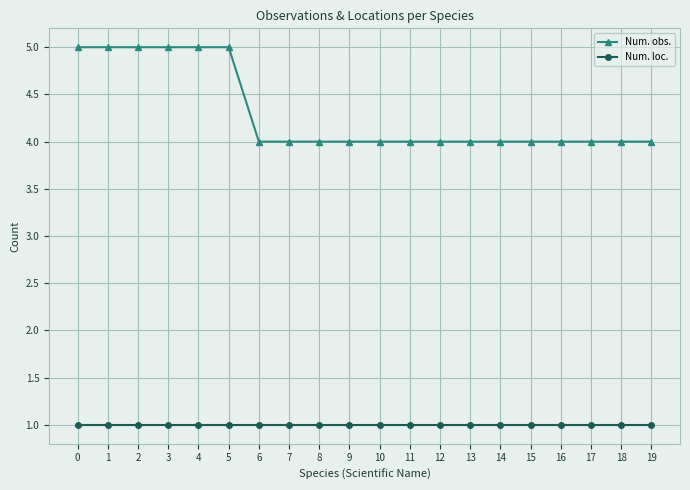

What is the approximate value of Num. obs. at 3?

5